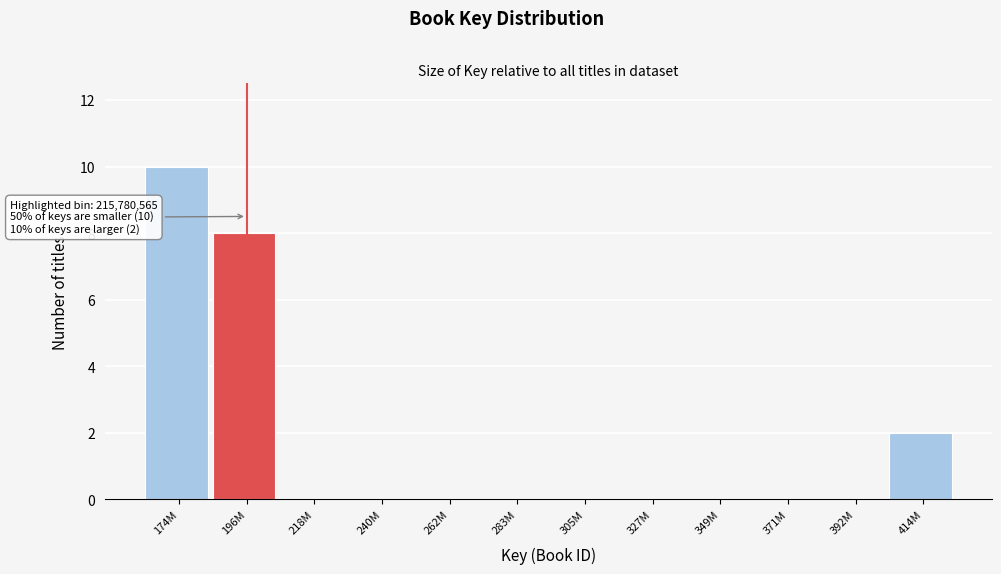

Reading left to right, transcribe all the data shown in this chart.

174M=10	196M=8	218M=0	240M=0	262M=0	283M=0	305M=0	327M=0	349M=0	371M=0	392M=0	414M=2